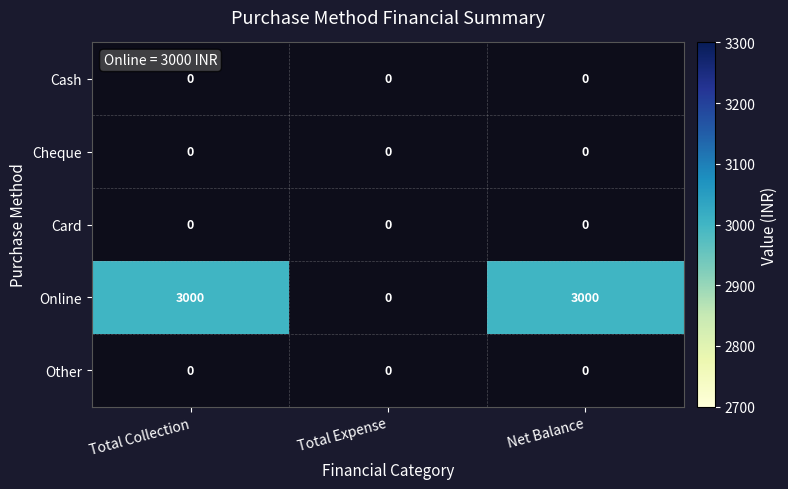

Which series has the widest spread of values?

Online